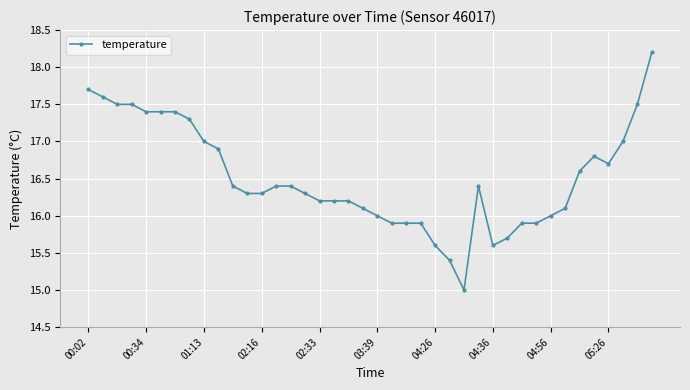

Reading left to right, transcribe all the data shown in this chart.

17.7	17.6	17.5	17.5	17.4	17.4	17.4	17.3	17.0	16.9	16.4	16.3	16.3	16.4	16.4	16.3	16.2	16.2	16.2	16.1	16.0	15.9	15.9	15.9	15.6	15.4	15.0	16.4	15.6	15.7	15.9	15.9	16.0	16.1	16.6	16.8	16.7	17.0	17.5	18.2